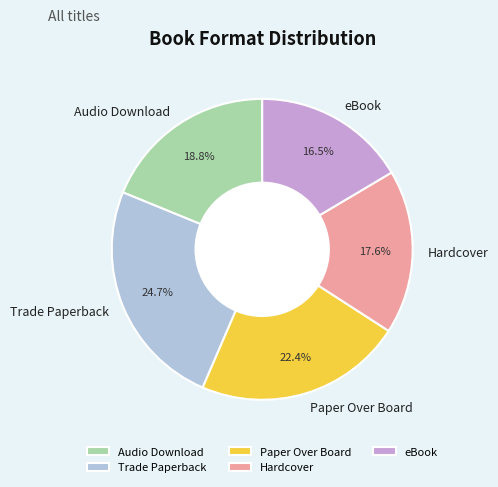

Does any single category account for the majority?

No